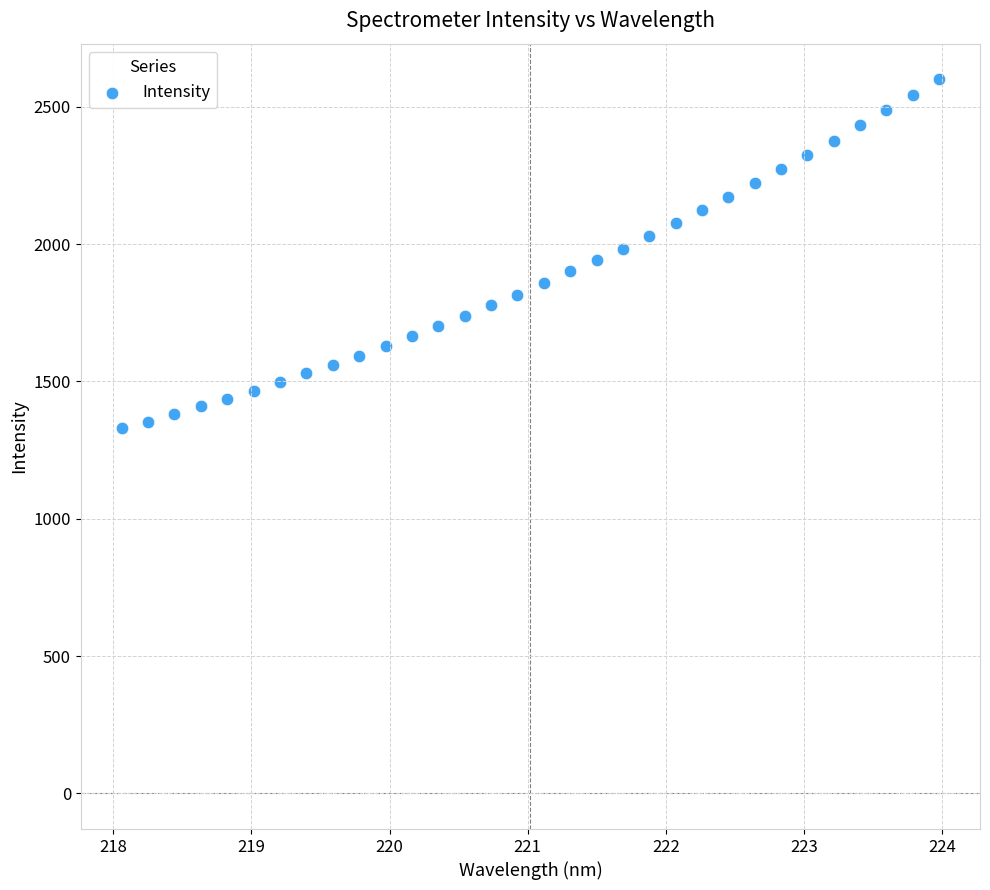

What is the range of X values (max minus min)?

5.9